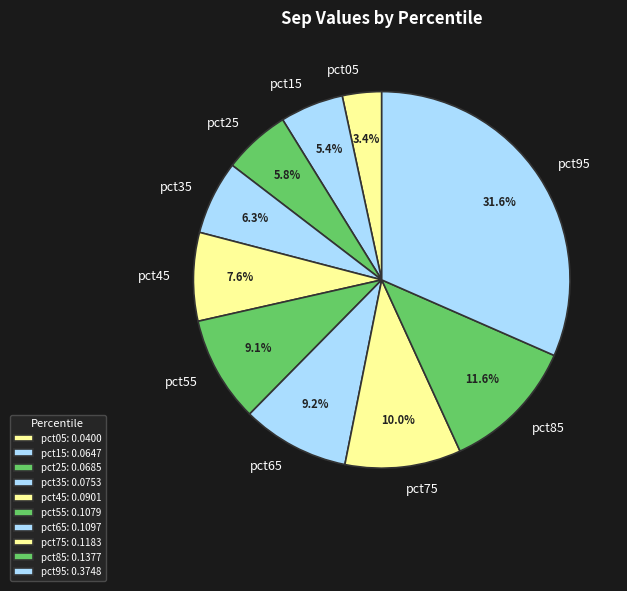

To the nearest percent, what portion does pct45 represent?

8%